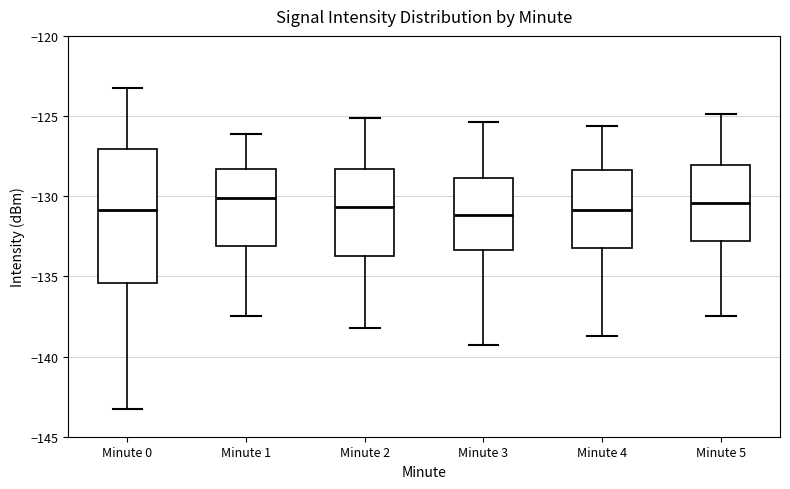

Reading left to right, transcribe this box plot: for each box, give where its median line is, the range the box spans, and where its two whiskers end, as read against the y-axis. The values are not printed on the chart, so give them approximately, as read against the axis.

Minute 0: median -131.0, box -135.5 to -127.0, whiskers -143.5 to -123.0
Minute 1: median -130.0, box -133.0 to -128.5, whiskers -137.5 to -126.0
Minute 2: median -130.5, box -133.5 to -128.5, whiskers -138.0 to -125.0
Minute 3: median -131.0, box -133.5 to -129.0, whiskers -139.5 to -125.5
Minute 4: median -131.0, box -133.0 to -128.5, whiskers -138.5 to -125.5
Minute 5: median -130.5, box -133.0 to -128.0, whiskers -137.5 to -125.0